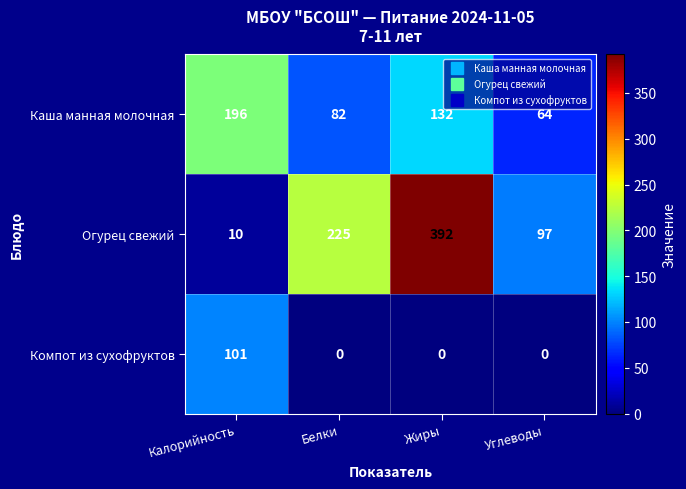

Where is Огурец свежий nearest to the value 201?

Белки